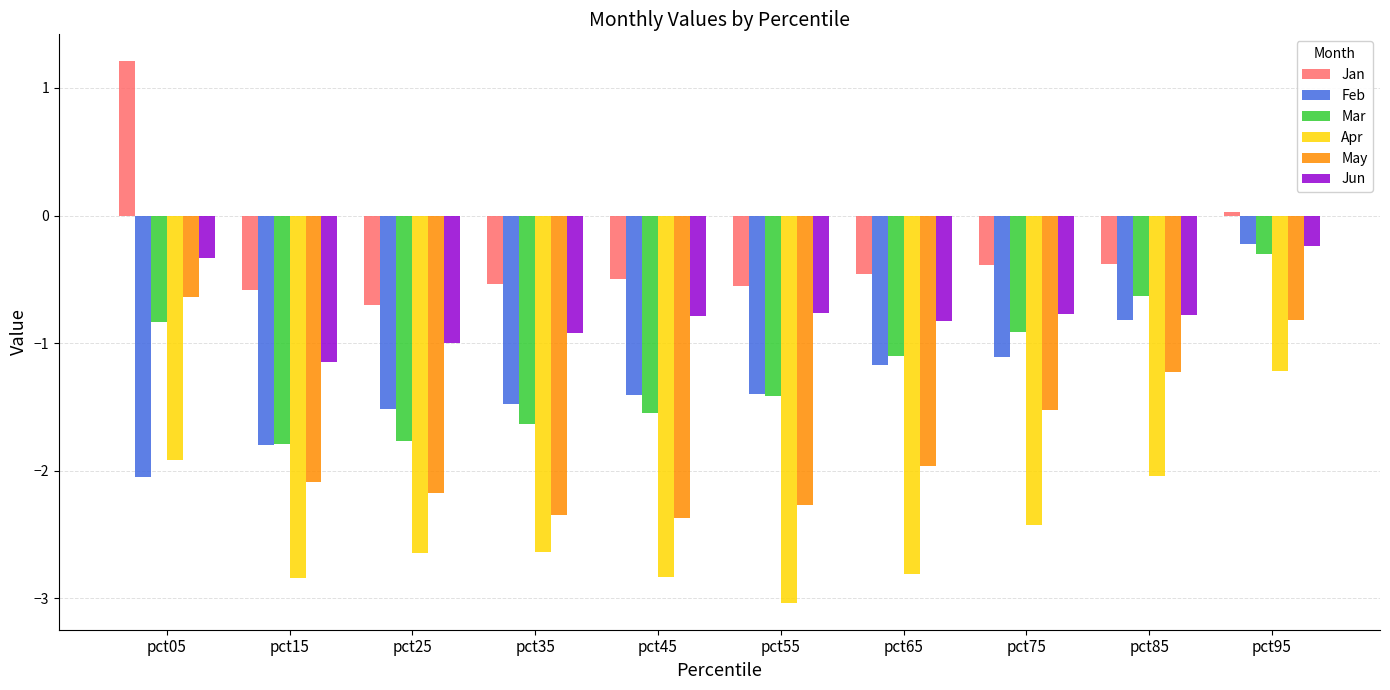

At which category is the sum across all series the highest?

pct95